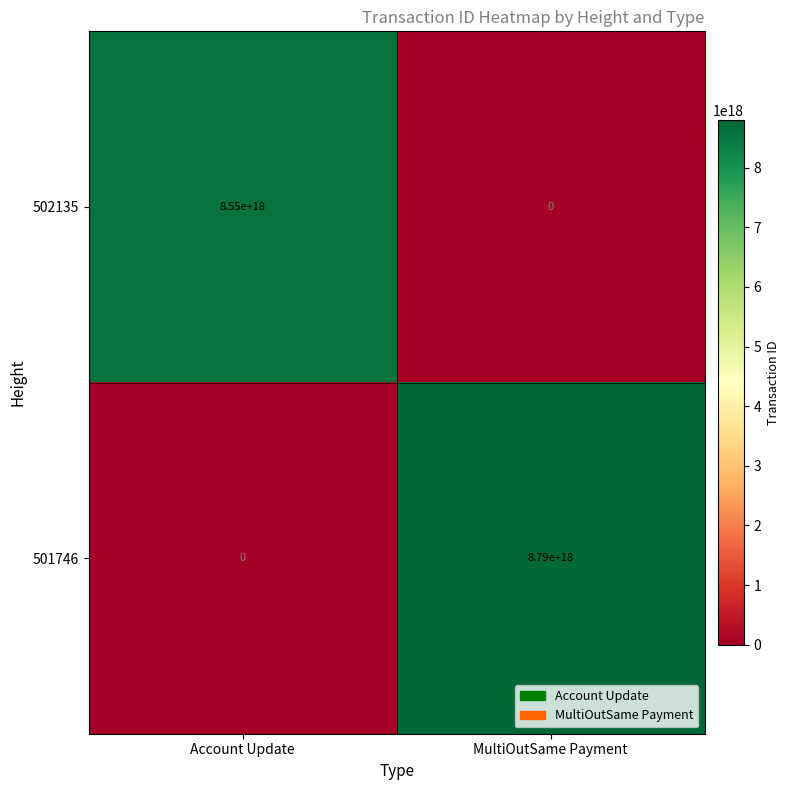

Which category has the highest value across all series?

MultiOutSame Payment